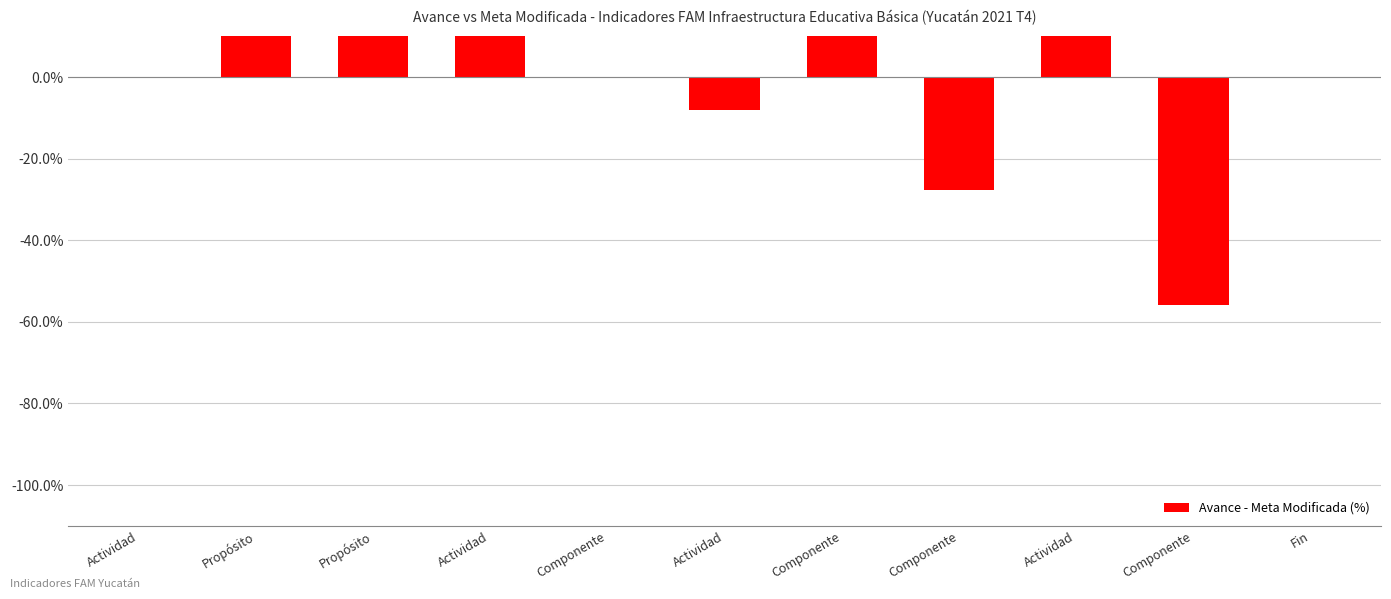

Are the bars horizontal?

No